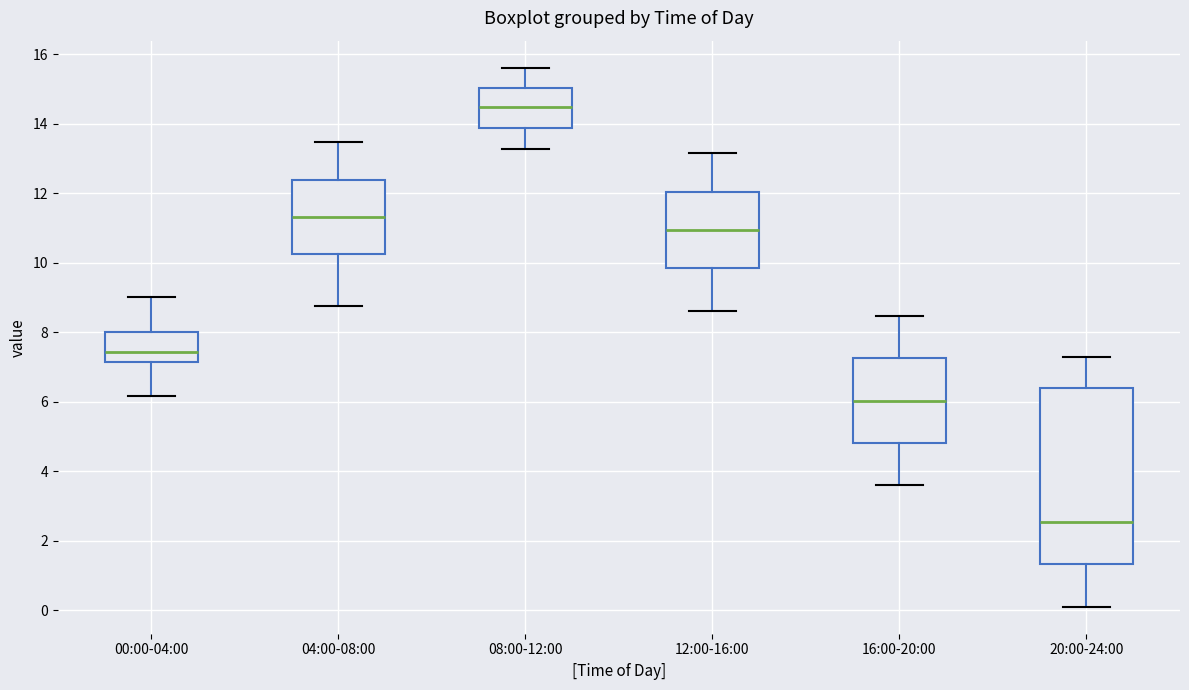

Reading left to right, transcribe this box plot: for each box, give where its median line is, the range the box spans, and where its two whiskers end, as read against the y-axis. The values are not printed on the chart, so give them approximately, as read against the axis.

00:00-04:00: median 7.4, box 7.2 to 8.0, whiskers 6.2 to 9.0
04:00-08:00: median 11.4, box 10.2 to 12.4, whiskers 8.8 to 13.4
08:00-12:00: median 14.4, box 13.8 to 15.0, whiskers 13.2 to 15.6
12:00-16:00: median 11.0, box 9.8 to 12.0, whiskers 8.6 to 13.2
16:00-20:00: median 6.0, box 4.8 to 7.2, whiskers 3.6 to 8.4
20:00-24:00: median 2.6, box 1.4 to 6.4, whiskers 0.2 to 7.2